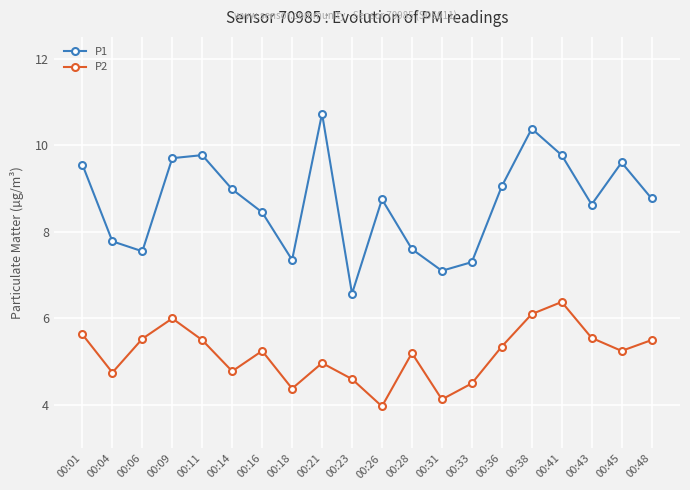

In P1, how many points are higher than both neighbors (excluding endpoints)?

5